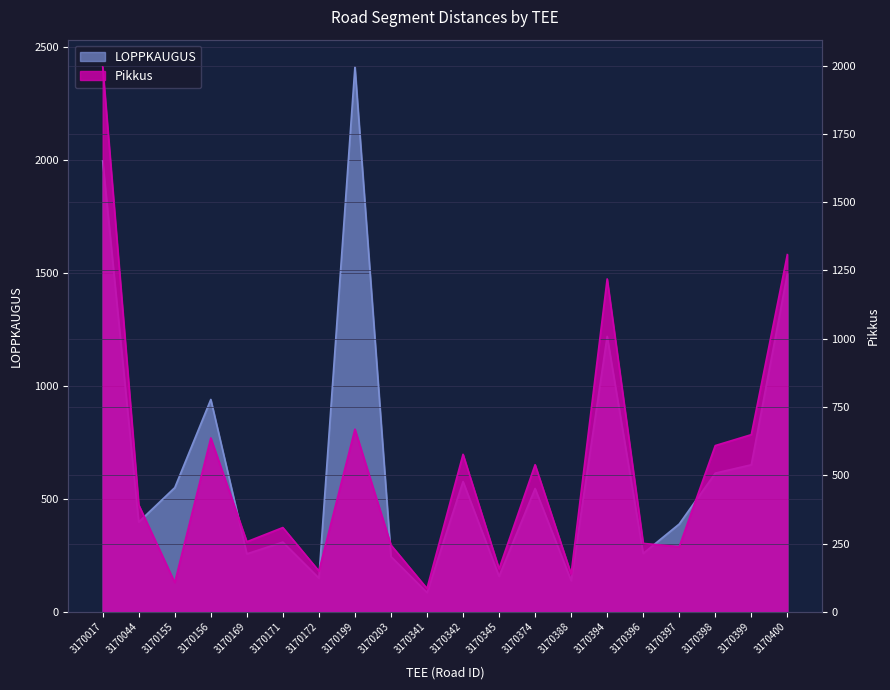

How many data points does each series have?

20